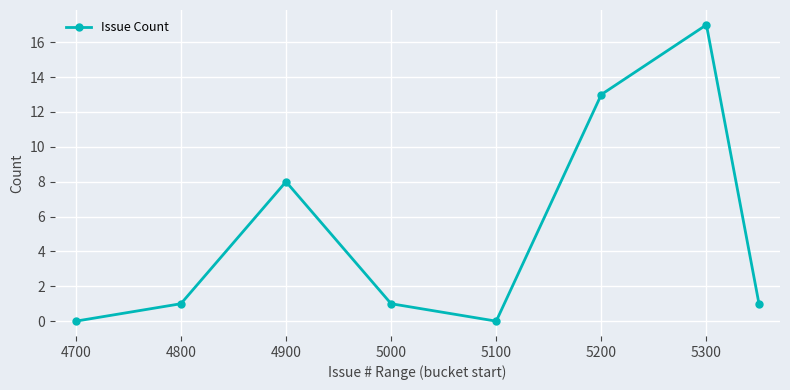

What is the greatest value displayed?

17